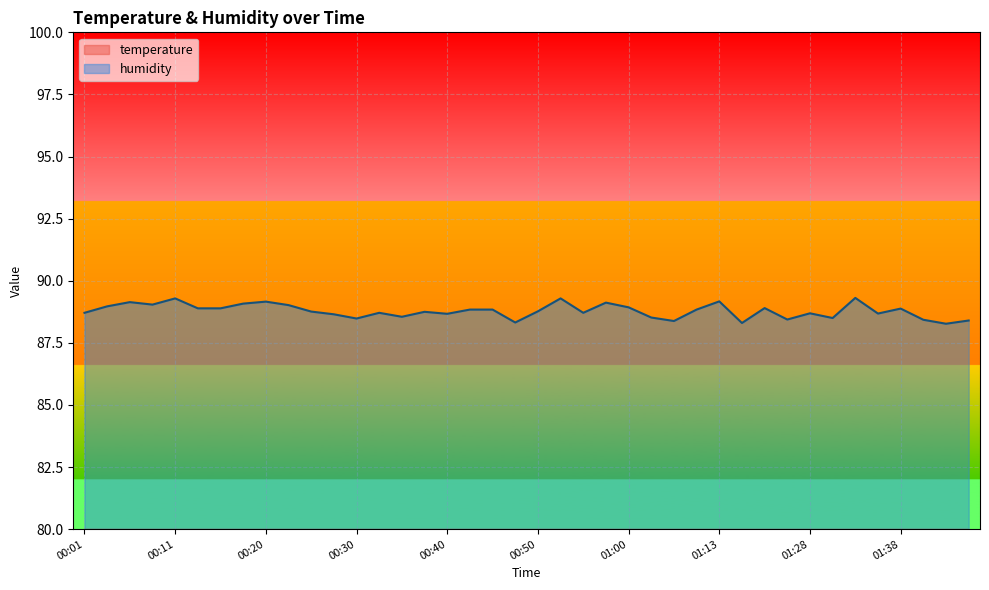

What is the maximum value shown in the chart?

89.3